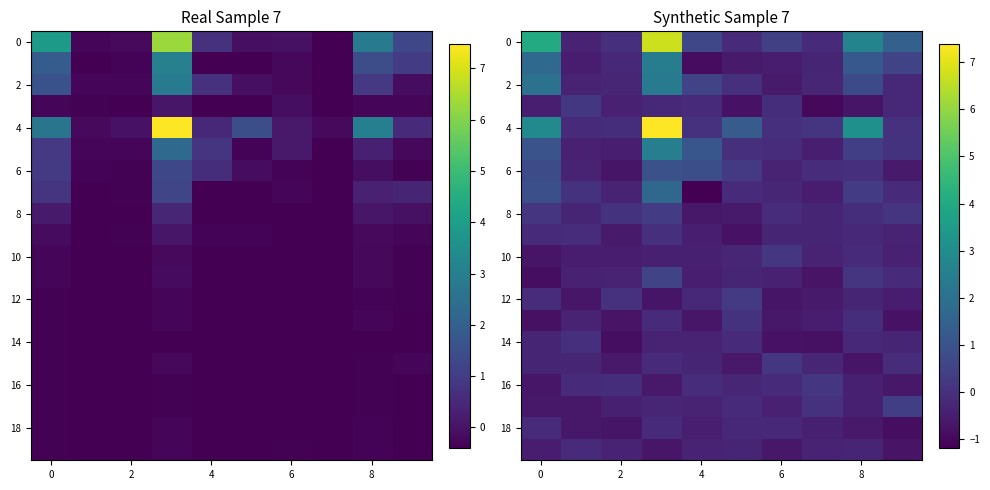

Count the number of data series in this chart.

20